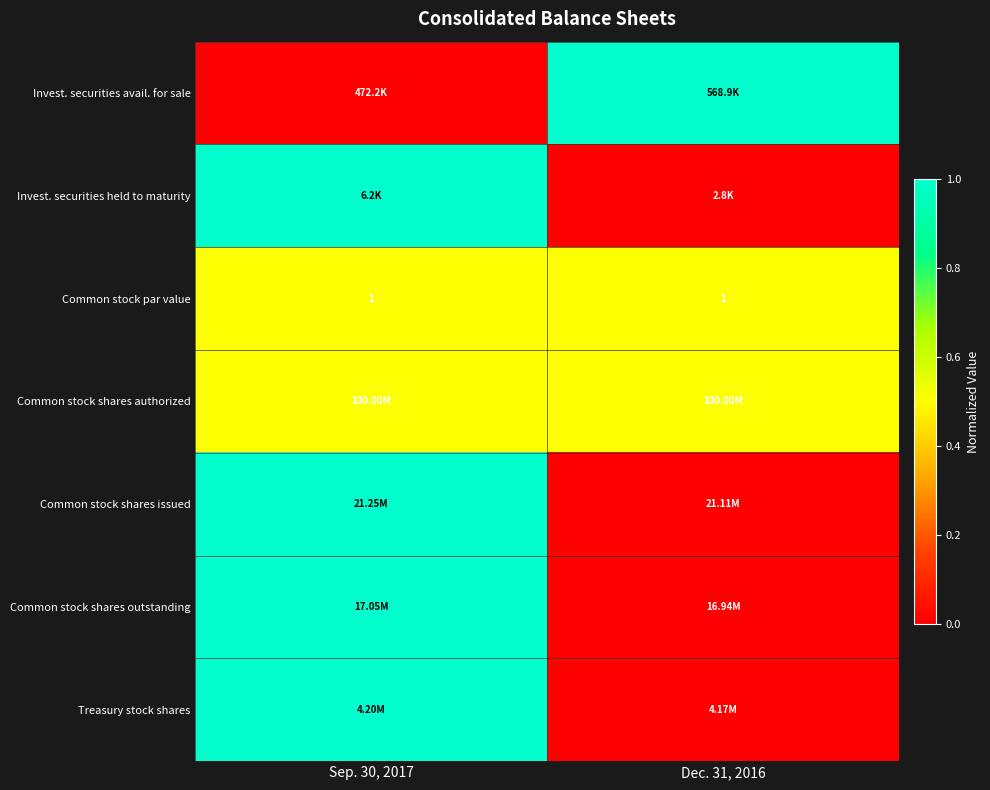

Where is row_1 nearest to the value 0?

Dec. 31, 2016